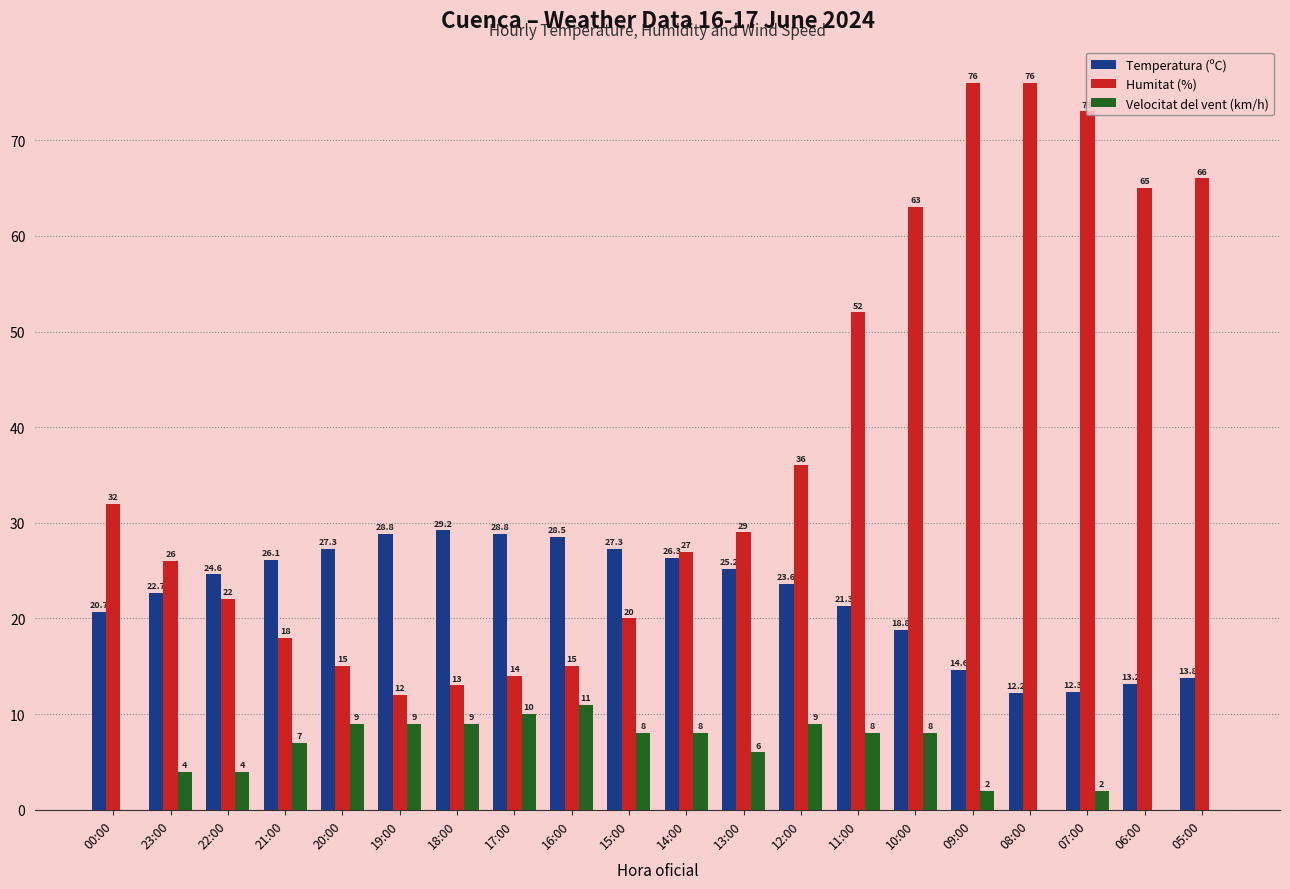

Which series changed the most between 13:00 and 06:00?

Humitat (%)